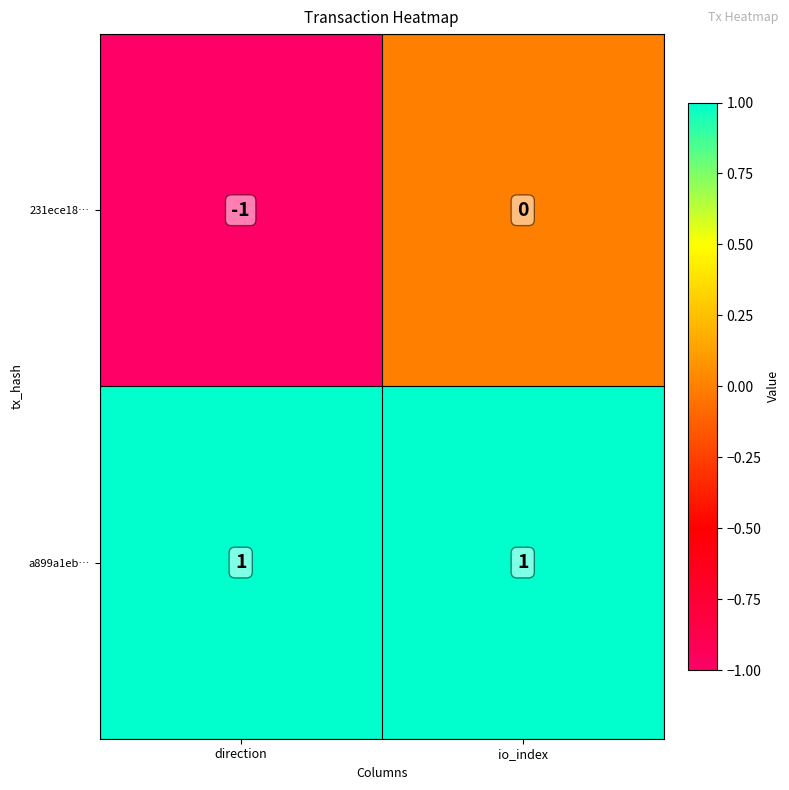

At how many categories does at least one series exceed 0?

2